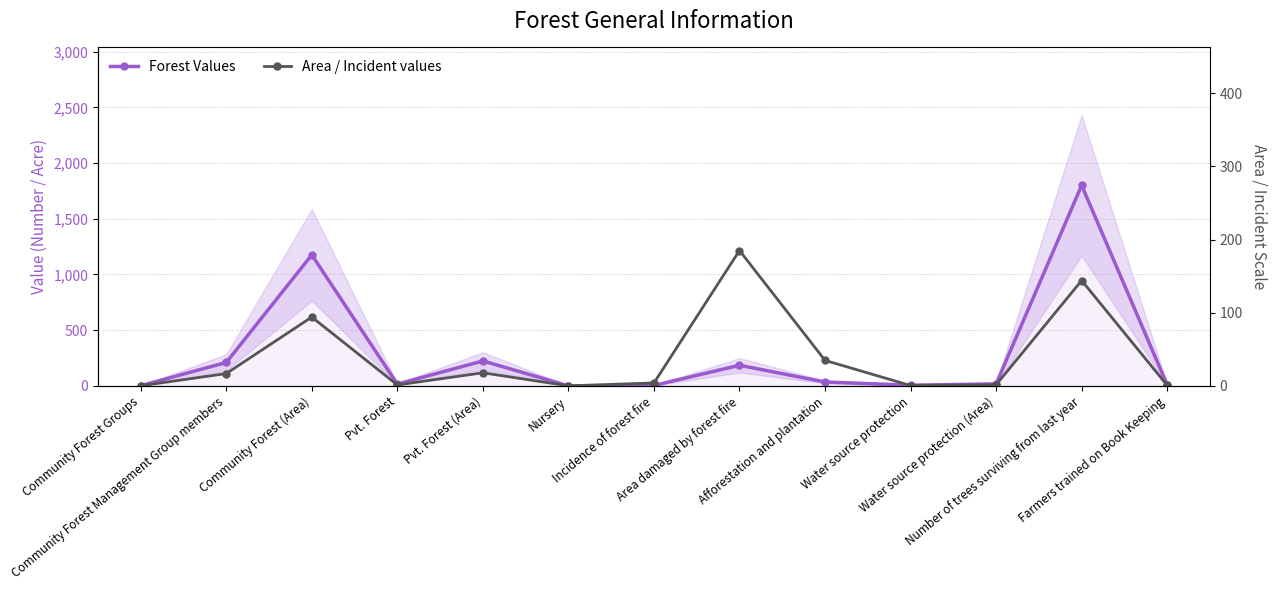

What is the maximum value shown in the chart?

1800.0